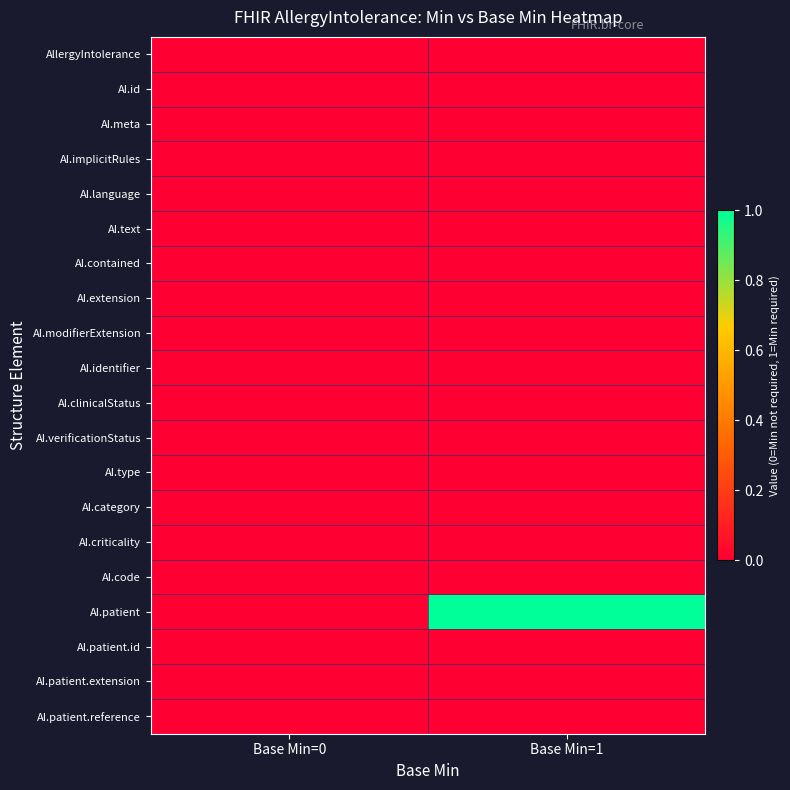

Reading right to left, extract all data points from this chart.

AllergyIntolerance: Base Min=1=0	Base Min=0=0
AI.id: Base Min=1=0	Base Min=0=0
AI.meta: Base Min=1=0	Base Min=0=0
AI.implicitRules: Base Min=1=0	Base Min=0=0
AI.language: Base Min=1=0	Base Min=0=0
AI.text: Base Min=1=0	Base Min=0=0
AI.contained: Base Min=1=0	Base Min=0=0
AI.extension: Base Min=1=0	Base Min=0=0
AI.modifierExtension: Base Min=1=0	Base Min=0=0
AI.identifier: Base Min=1=0	Base Min=0=0
AI.clinicalStatus: Base Min=1=0	Base Min=0=0
AI.verificationStatus: Base Min=1=0	Base Min=0=0
AI.type: Base Min=1=0	Base Min=0=0
AI.category: Base Min=1=0	Base Min=0=0
AI.criticality: Base Min=1=0	Base Min=0=0
AI.code: Base Min=1=0	Base Min=0=0
AI.patient: Base Min=1=1	Base Min=0=0
AI.patient.id: Base Min=1=0	Base Min=0=0
AI.patient.extension: Base Min=1=0	Base Min=0=0
AI.patient.reference: Base Min=1=0	Base Min=0=0